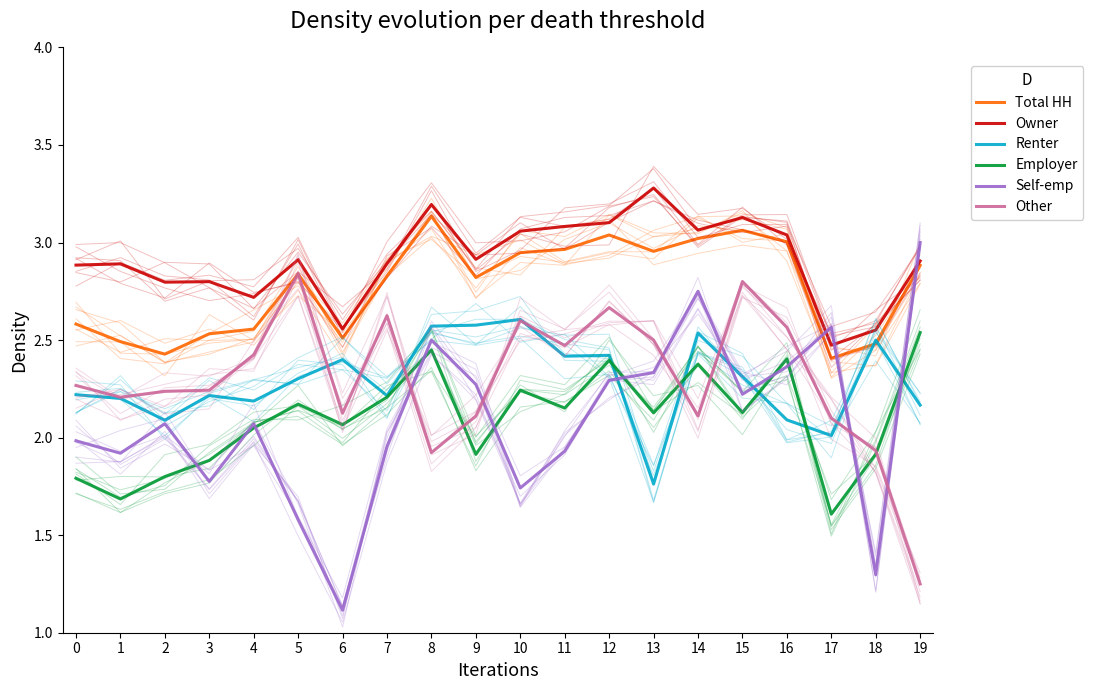

Is it true that Renter equals 2.4 at 12?

True